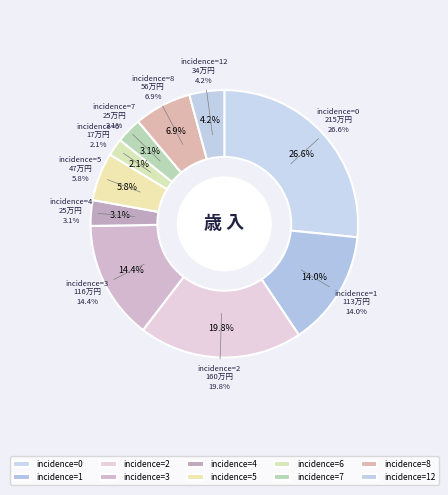

To the nearest percent, what is the combined percentage of 0 and 5?

32%